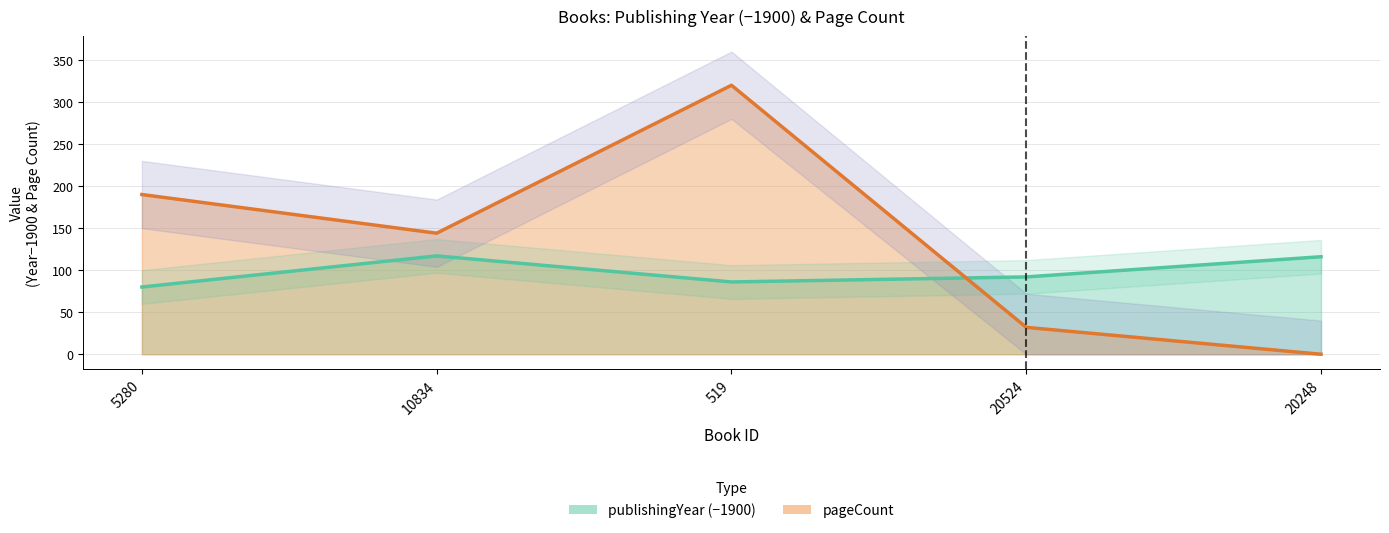

How many lines are shown in the chart?

2